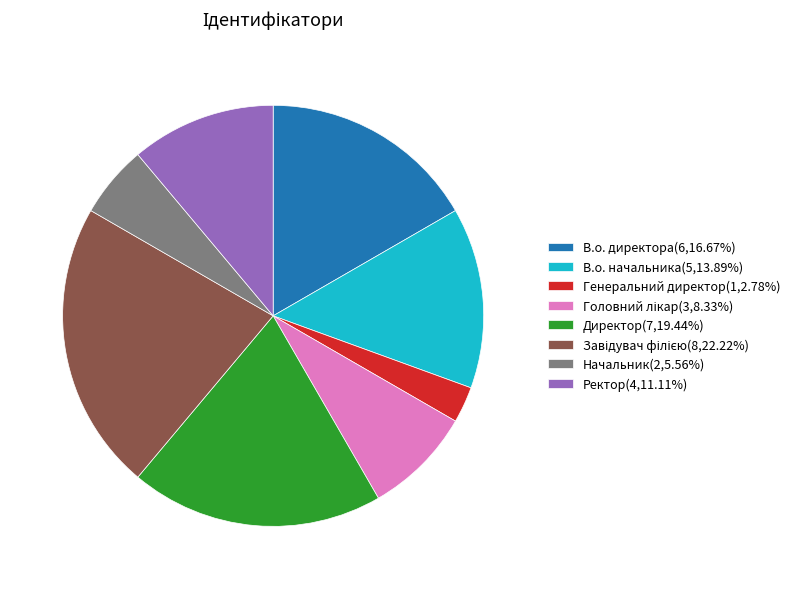

Is the sum of Директор(7,19.44%) and Генеральний директор(1,2.78%) greater than half?

No